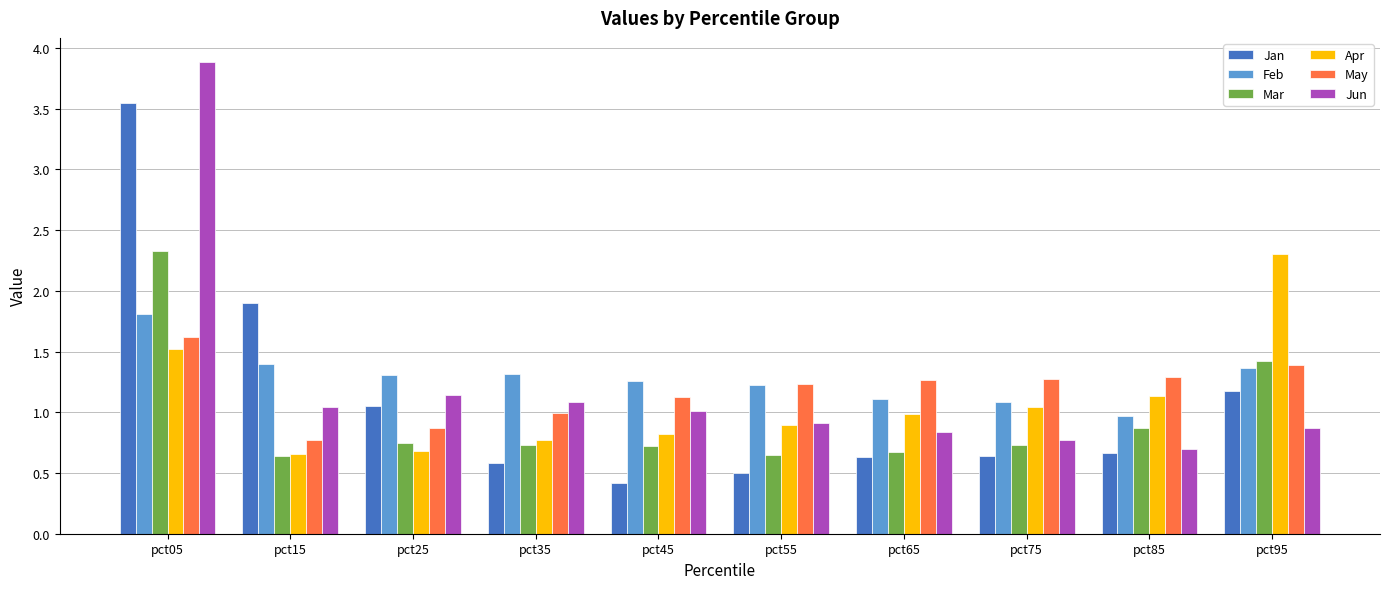

Is it true that Apr equals 1.5 at pct05?

True